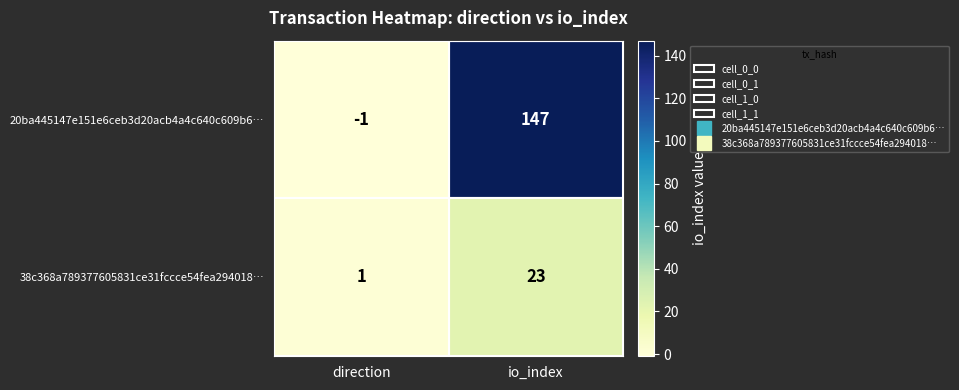

Which series changed the most between direction and io_index?

20ba445147e151e6ceb3d20acb4a4c640c609b6…